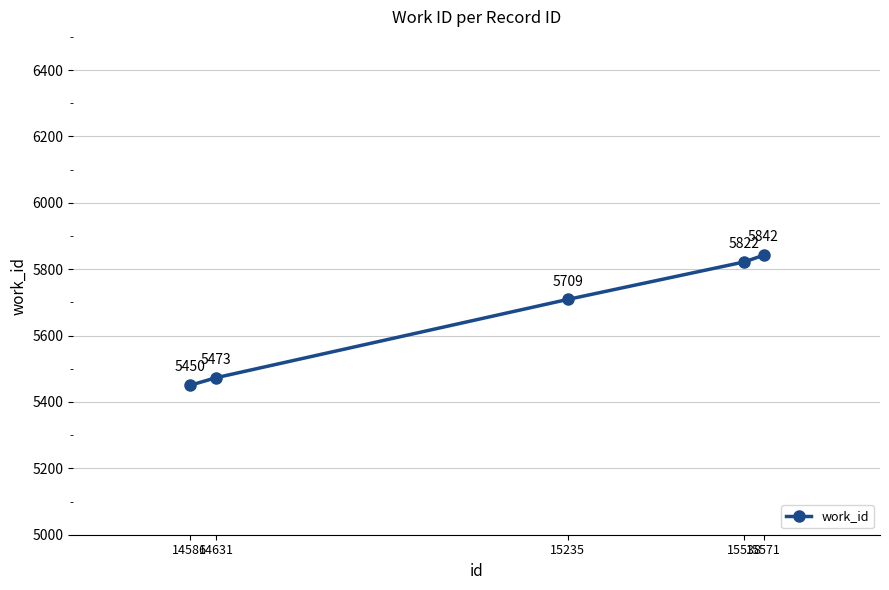

What is the sum of the values at 15571 and 14586?

11292